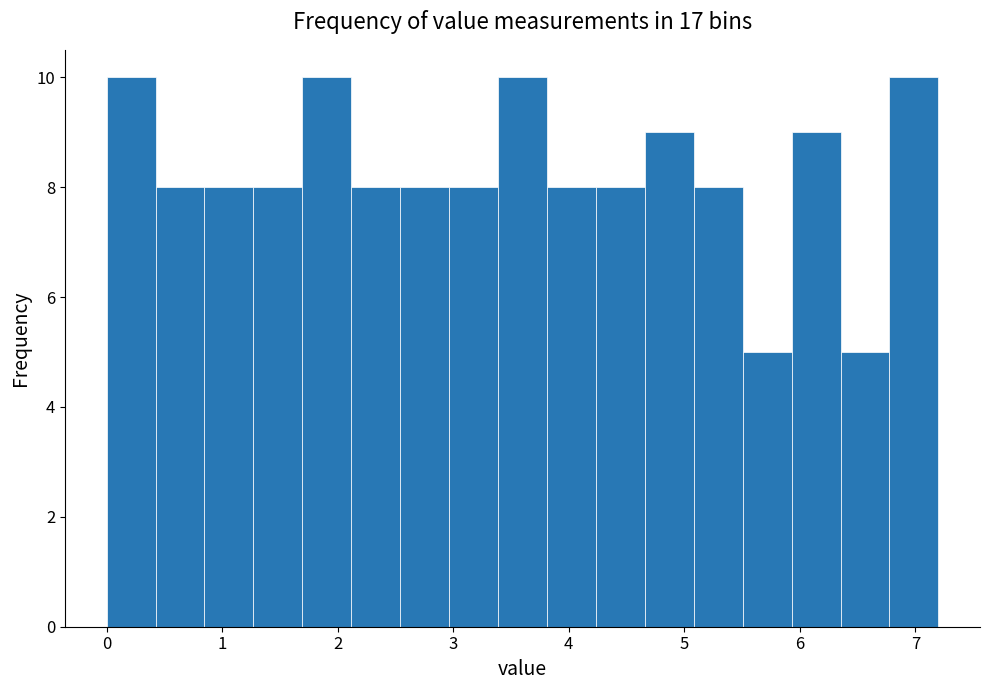

Reading left to right, list every bar in this chart as the range it spans on the x-axis followed by its height. Neither the bar edges nor the heights are printed on the chart, so give them approximately, as read against the axes.

0.0 to 0.4: 10
0.4 to 0.8: 8
0.8 to 1.3: 8
1.3 to 1.7: 8
1.7 to 2.1: 10
2.1 to 2.5: 8
2.5 to 3.0: 8
3.0 to 3.4: 8
3.4 to 3.8: 10
3.8 to 4.2: 8
4.2 to 4.7: 8
4.7 to 5.1: 9
5.1 to 5.5: 8
5.5 to 5.9: 5
5.9 to 6.4: 9
6.4 to 6.8: 5
6.8 to 7.2: 10